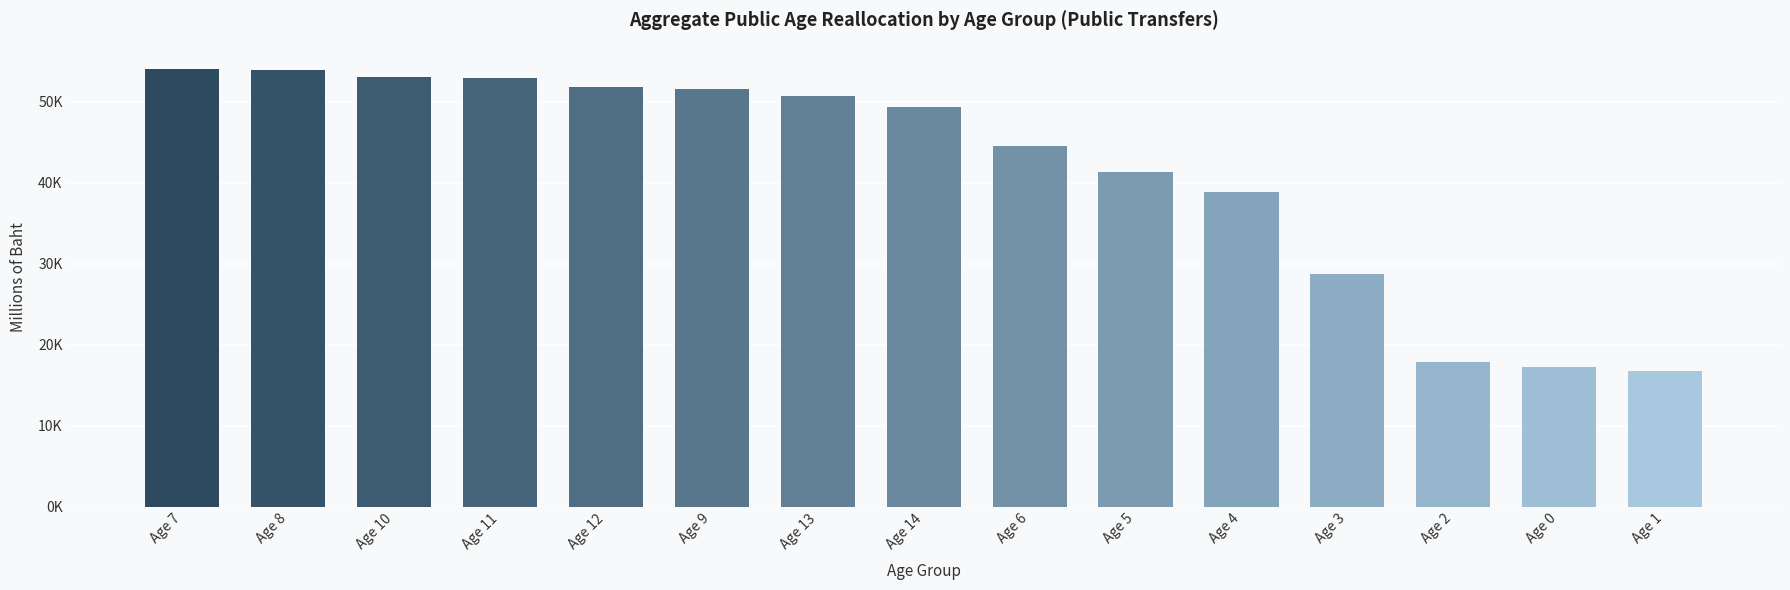

The chart shows a value of 50699.7 at Age 13. True or false?

True